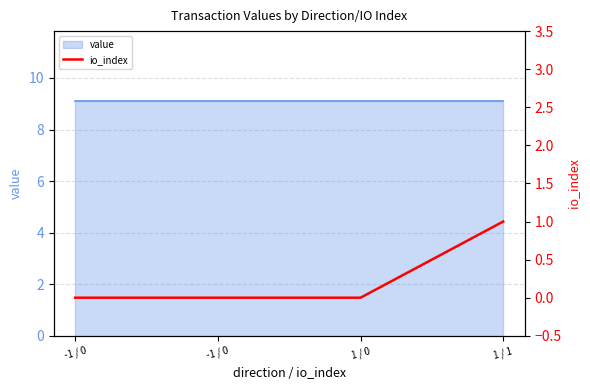

At which label is the value closest to 0?

-1 / 0